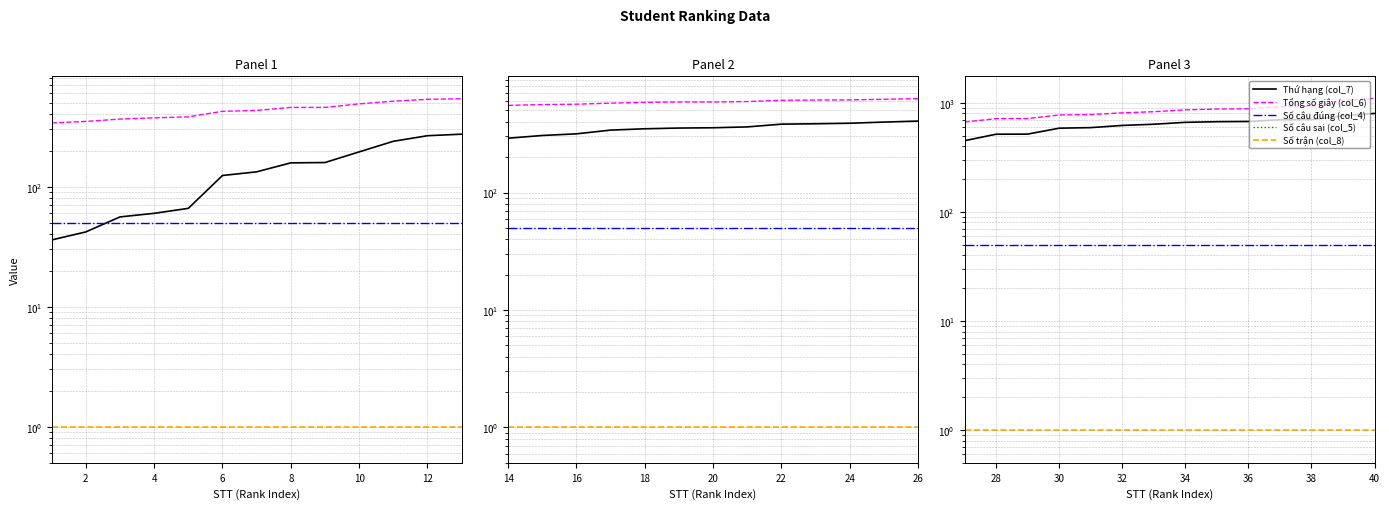

How many data points does each series have?

14